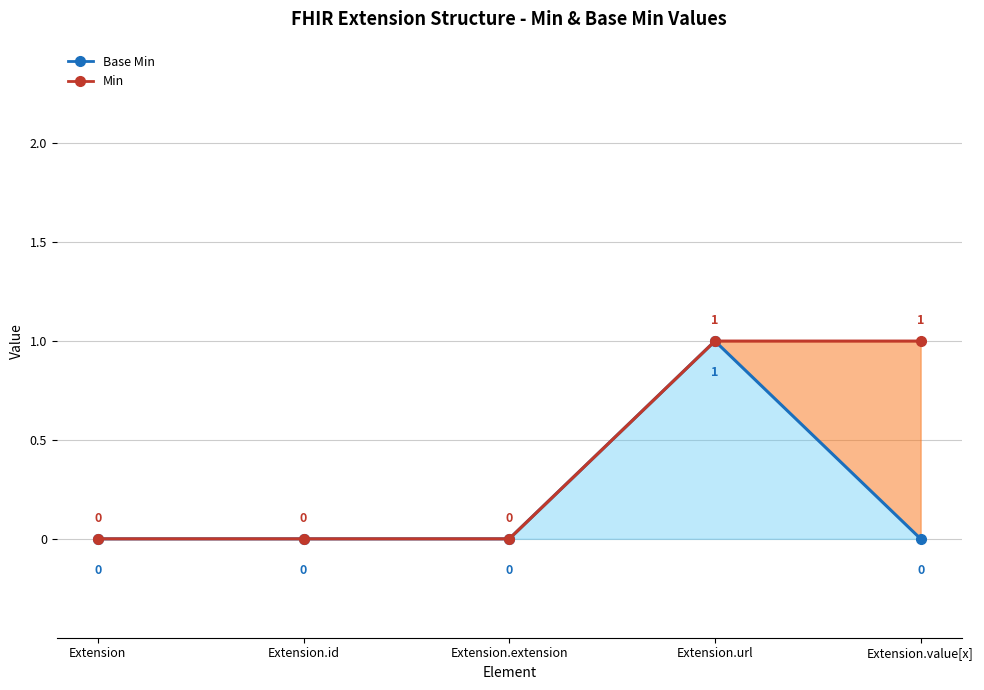

True or false: Min and Base Min intersect in this chart.

False